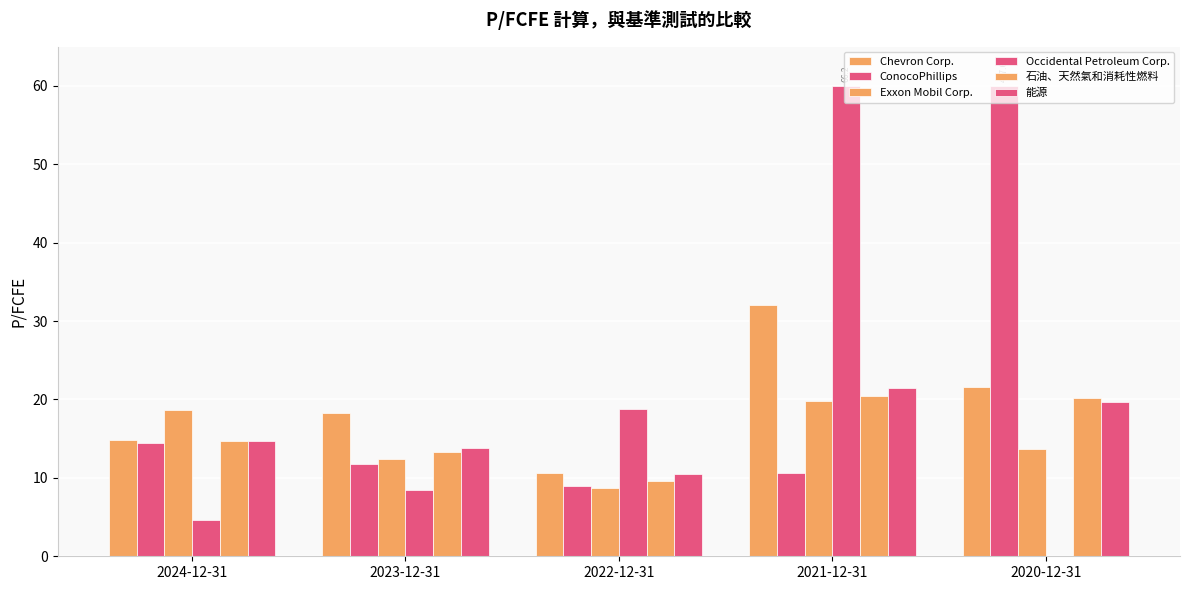

Reading right to left, transcribe all the data shown in this chart.

Chevron Corp.: 2020-12-31=21.6	2021-12-31=32.0	2022-12-31=10.6	2023-12-31=18.2	2024-12-31=14.8
ConocoPhillips: 2020-12-31=60.0	2021-12-31=10.6	2022-12-31=8.9	2023-12-31=11.7	2024-12-31=14.4
Exxon Mobil Corp.: 2020-12-31=13.7	2021-12-31=19.8	2022-12-31=8.7	2023-12-31=12.5	2024-12-31=18.6
Occidental Petroleum Corp.: 2020-12-31=0.0	2021-12-31=60.0	2022-12-31=18.8	2023-12-31=8.4	2024-12-31=4.7
石油、天然氣和消耗性燃料: 2020-12-31=20.2	2021-12-31=20.4	2022-12-31=9.6	2023-12-31=13.3	2024-12-31=14.7
能源: 2020-12-31=19.7	2021-12-31=21.5	2022-12-31=10.4	2023-12-31=13.8	2024-12-31=14.6